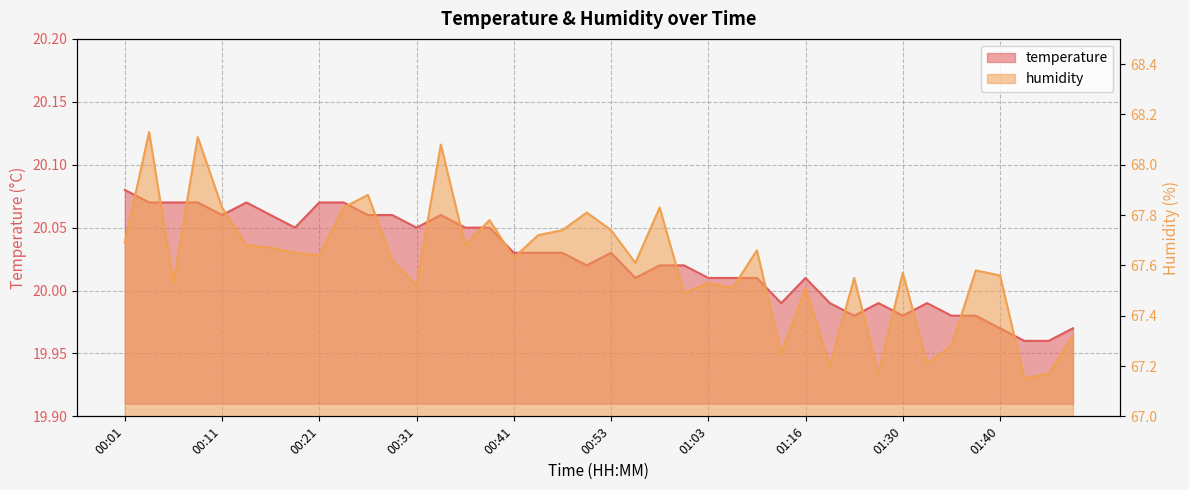

At which label does humidity reach its minimum?

01:48